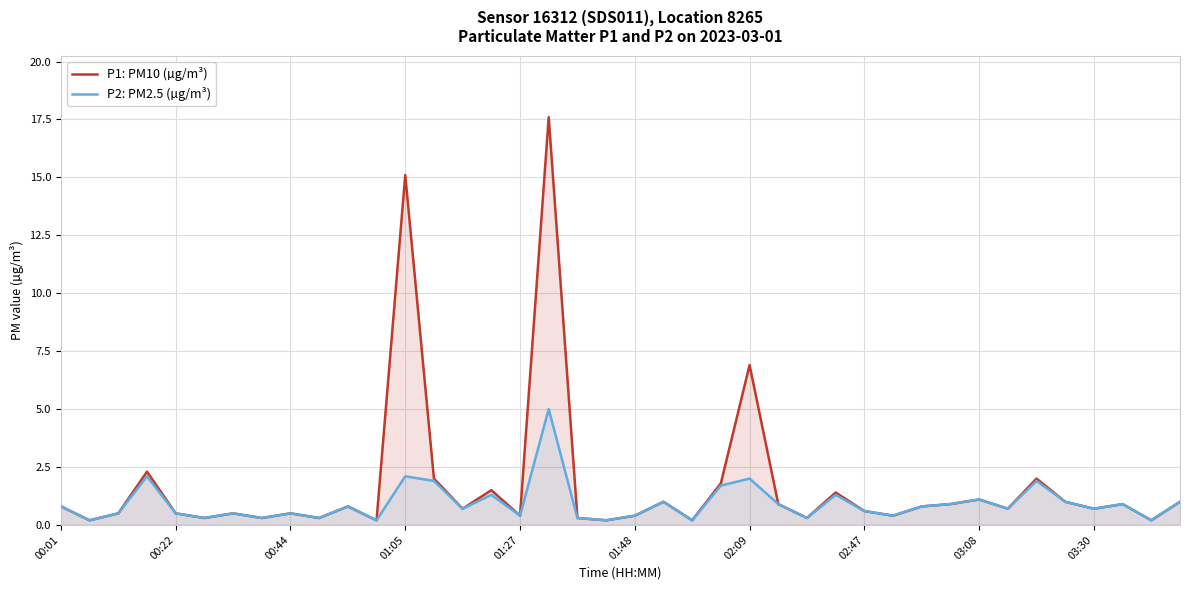

List the series in order of their peak value, lowest first.

P2: PM2.5 (µg/m³), P1: PM10 (µg/m³)